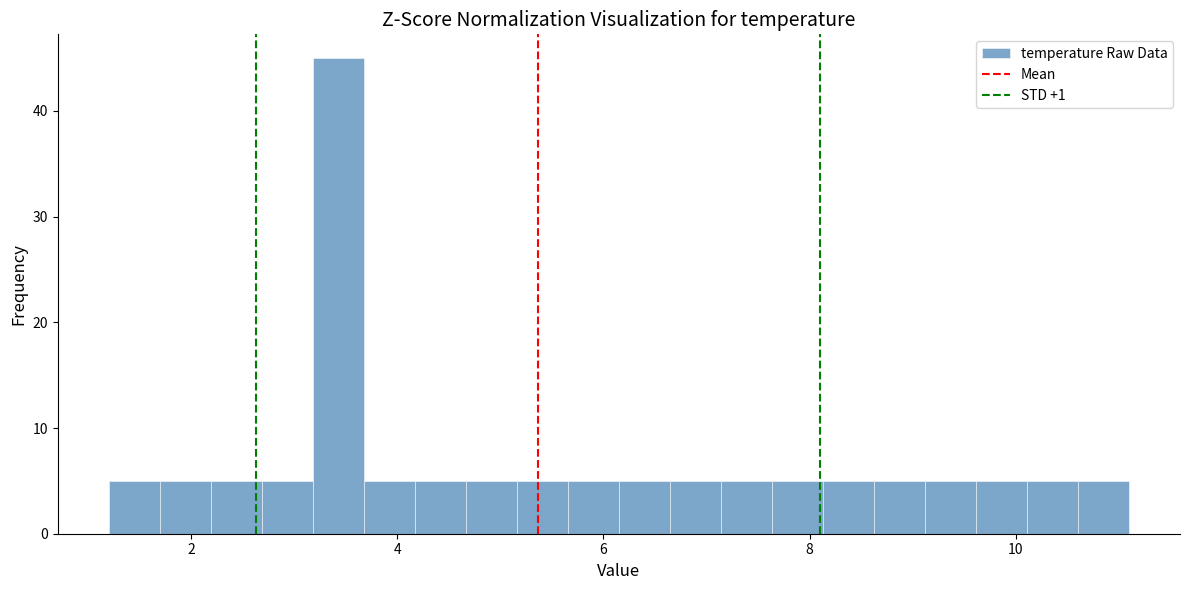

Around what value on the x-axis is the tallest bar? Give the approximate position of its centre, as read against the axis.

3.4